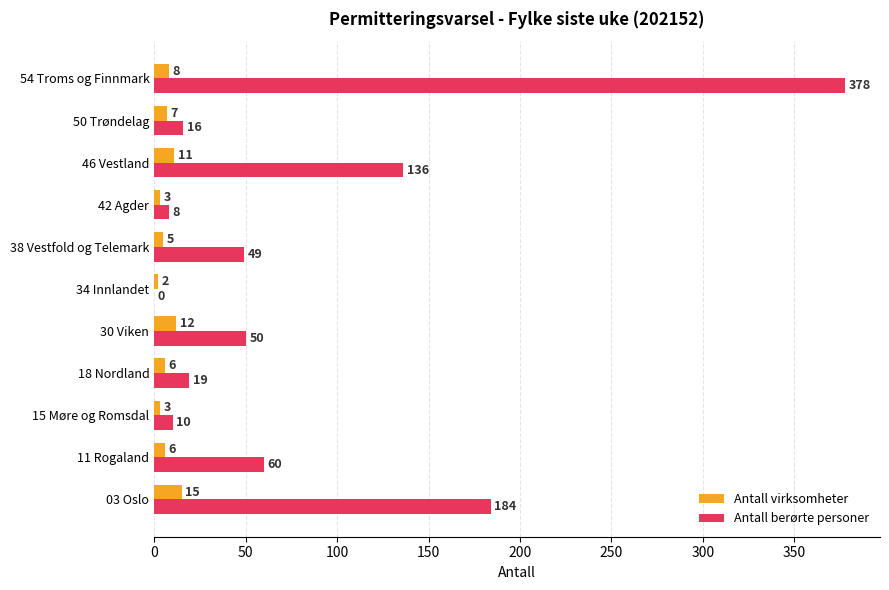

Which series changed the most between 38 Vestfold og Telemark and 46 Vestland?

Antall berørte personer